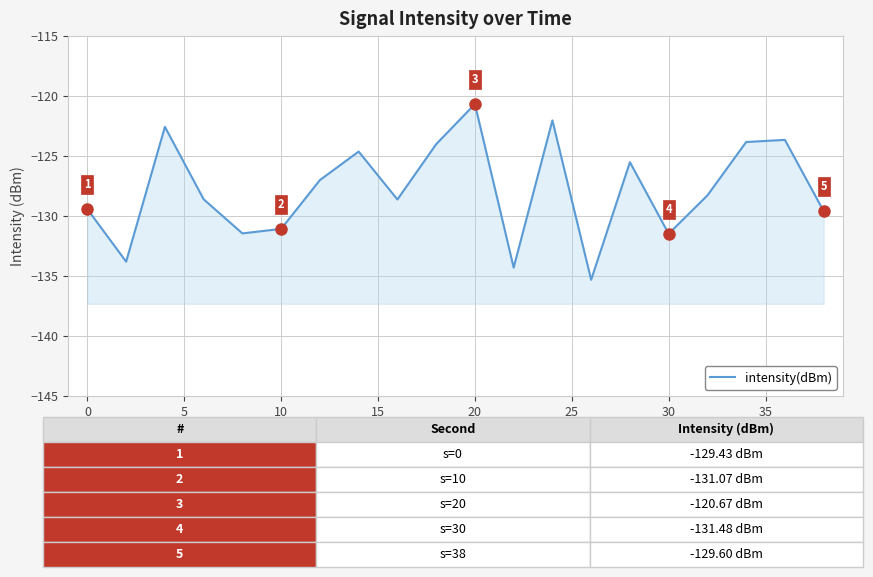

How many values are below -128?

11